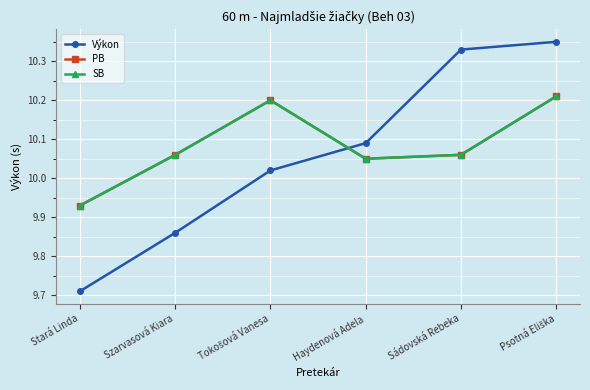

Reading right to left, transcribe all the data shown in this chart.

Výkon: Psotná Eliška=10.3	Sádovská Rebeka=10.3	Haydenová Adela=10.1	Tokošová Vanesa=10.0	Szarvasová Kiara=9.9	Stará Linda=9.7
PB: Psotná Eliška=10.2	Sádovská Rebeka=10.1	Haydenová Adela=10.1	Tokošová Vanesa=10.2	Szarvasová Kiara=10.1	Stará Linda=9.9
SB: Psotná Eliška=10.2	Sádovská Rebeka=10.1	Haydenová Adela=10.1	Tokošová Vanesa=10.2	Szarvasová Kiara=10.1	Stará Linda=9.9